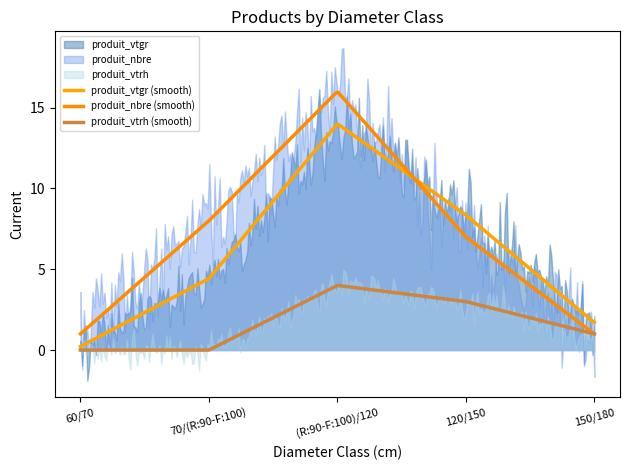

Which series has the widest spread of values?

produit_nbre